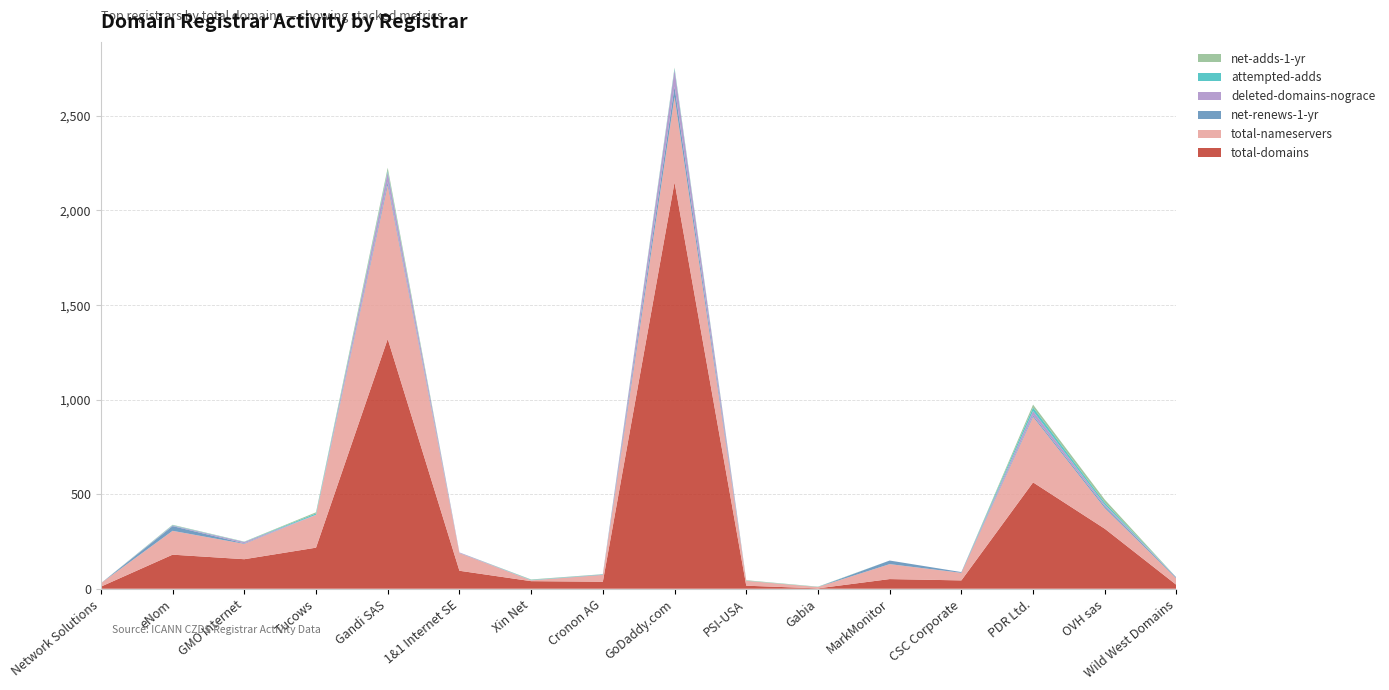

Reading left to right, list all the values displayed in this chart.

total-domains: 11	180	156	217	1320	95	40	37	2148	16	2	51	44	562	317	20
total-nameservers: 18	126	81	173	812	93	4	36	452	26	7	79	40	346	109	34
net-renews-1-yr: 0	25	3	0	17	1	0	2	54	0	0	19	4	8	9	5
deleted-domains-nograce: 0	3	7	1	52	3	1	0	88	0	0	0	0	23	9	0
attempted-adds: 0	2	1	7	8	0	2	1	8	1	1	0	0	19	11	0
net-adds-1-yr: 0	2	1	6	16	0	2	1	4	2	1	0	0	15	16	0